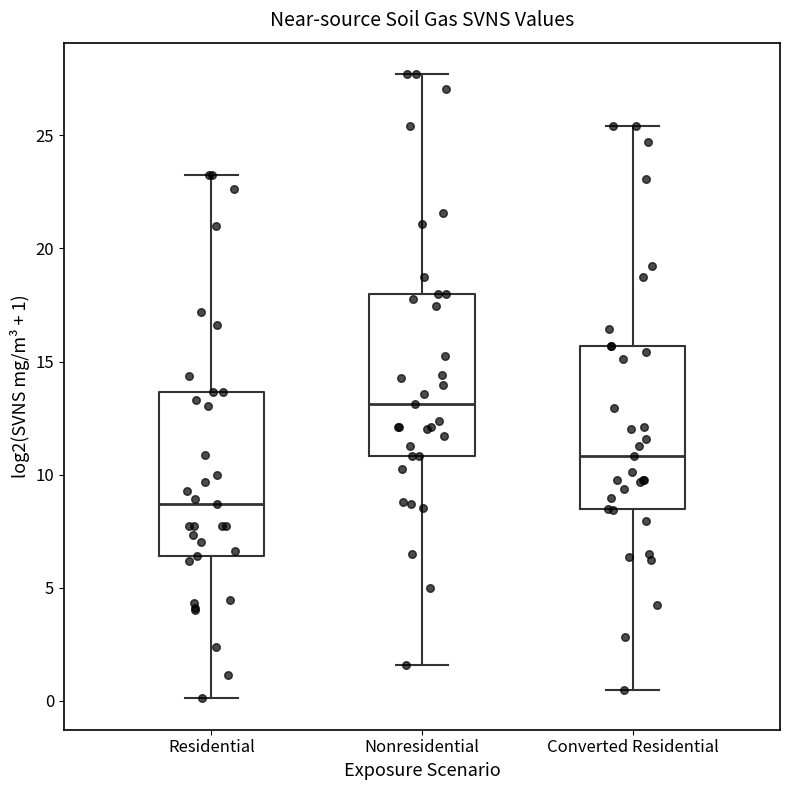

Reading left to right, read every box against the y-axis: the position of its median line, the range the box covers, and the ends of its whiskers. The values are not printed on the chart, so give them approximately, as read against the axis.

Residential: median 8.5, box 6.5 to 13.5, whiskers 0.0 to 23.5
Nonresidential: median 13.0, box 11.0 to 18.0, whiskers 1.5 to 27.5
Converted Residential: median 11.0, box 8.5 to 15.5, whiskers 0.5 to 25.5